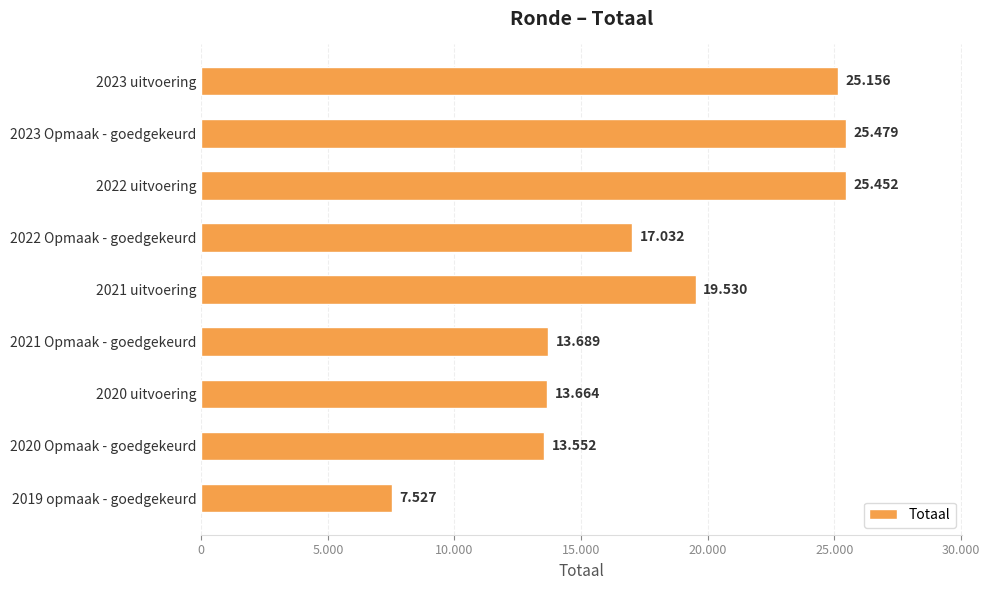

Does the chart contain any negative values?

No